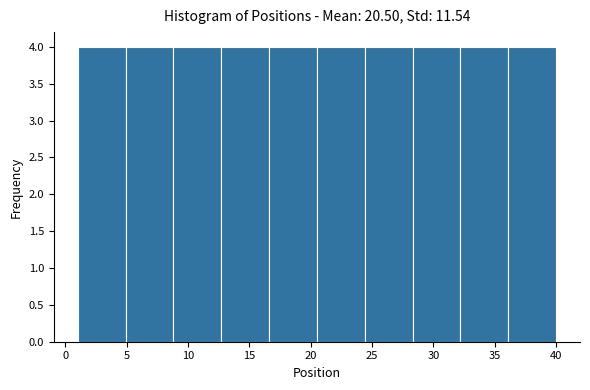

How tall is the bar that spans 16.6 to 20.5 on the x-axis? Neither the bar edges nor the heights are printed on the chart, so give them approximately, as read against the axes.

4